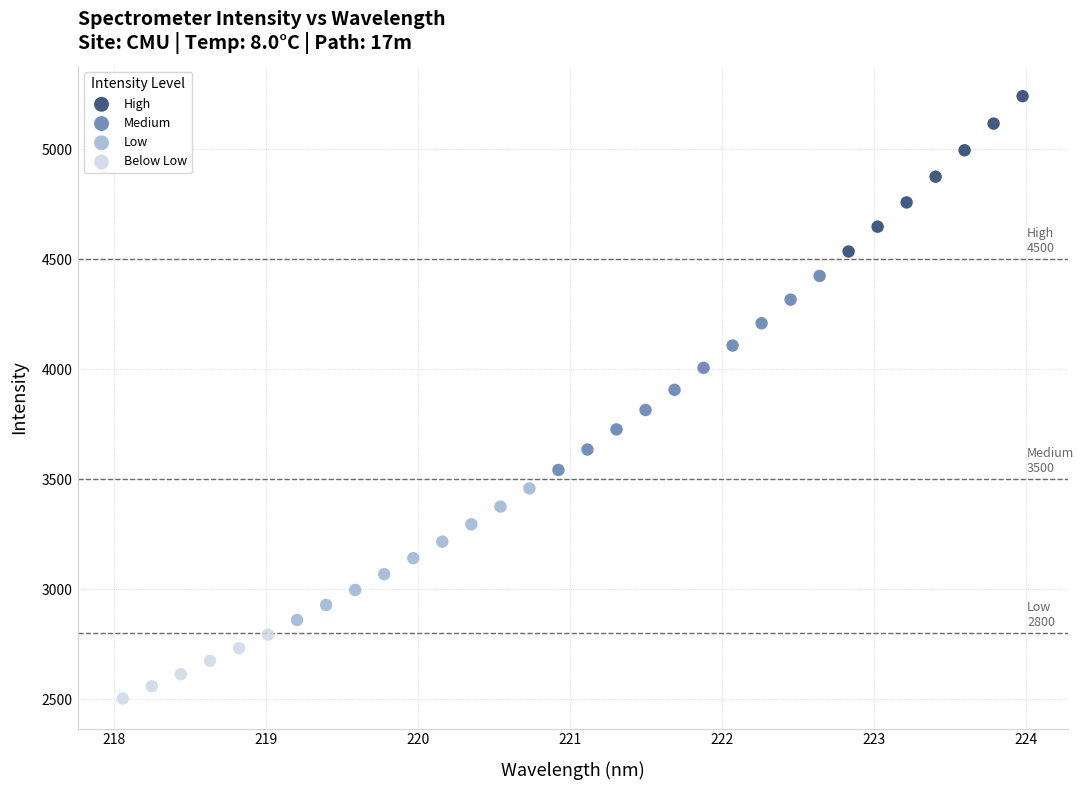

Which series has the widest spread of Y values?

Medium